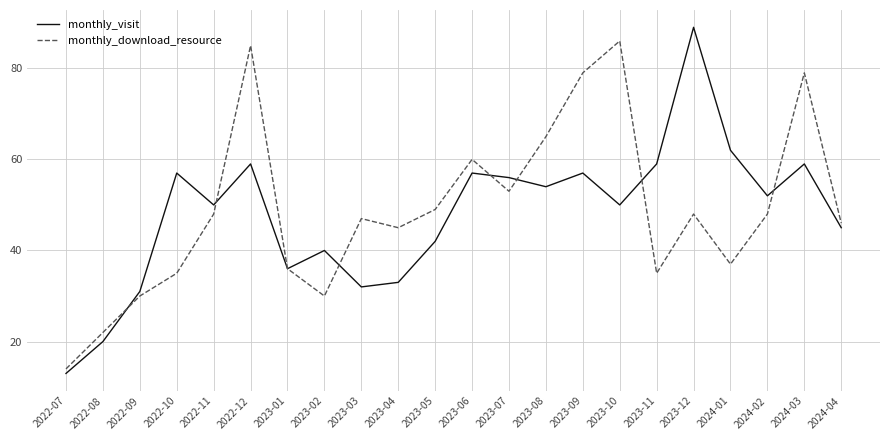

Which category has the lowest value in the monthly_visit series?

2022-07